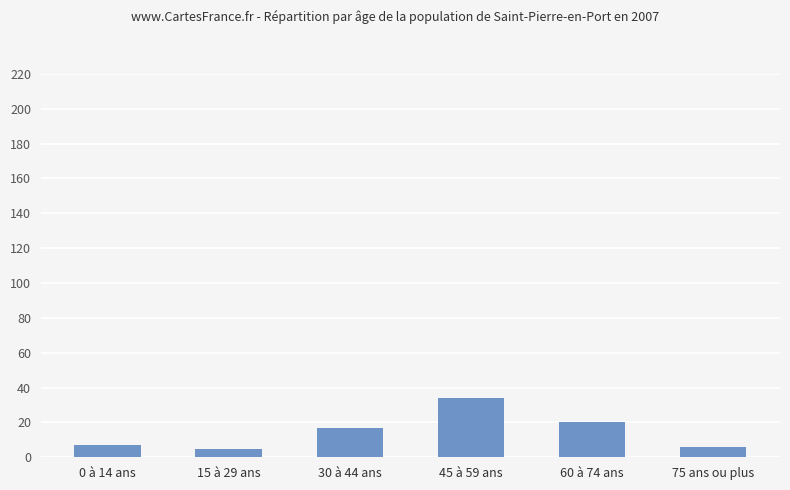

What is the change in value from 45 à 59 ans to 75 ans ou plus?

-28